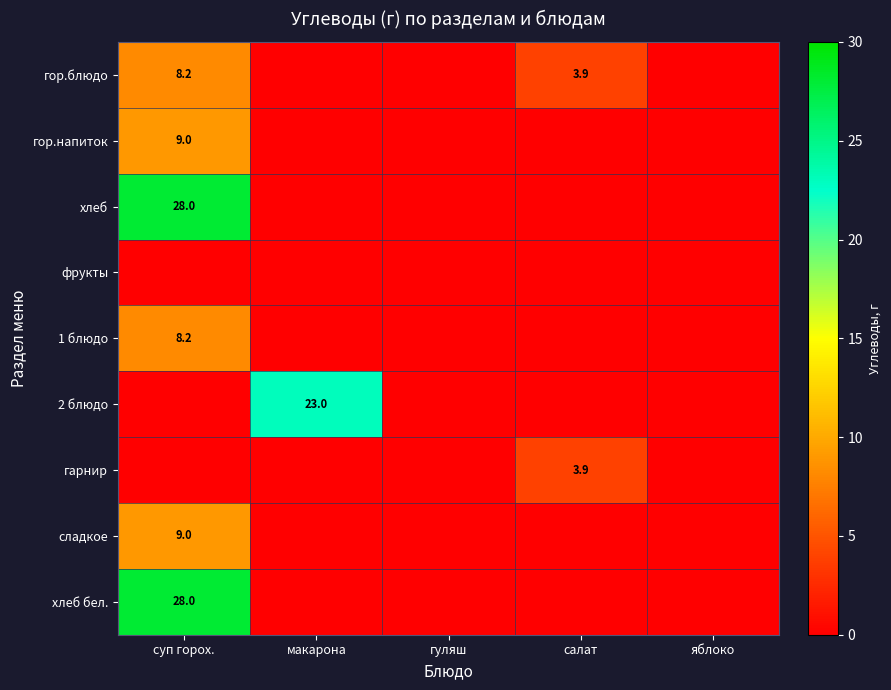

How many data points does each series have?

5